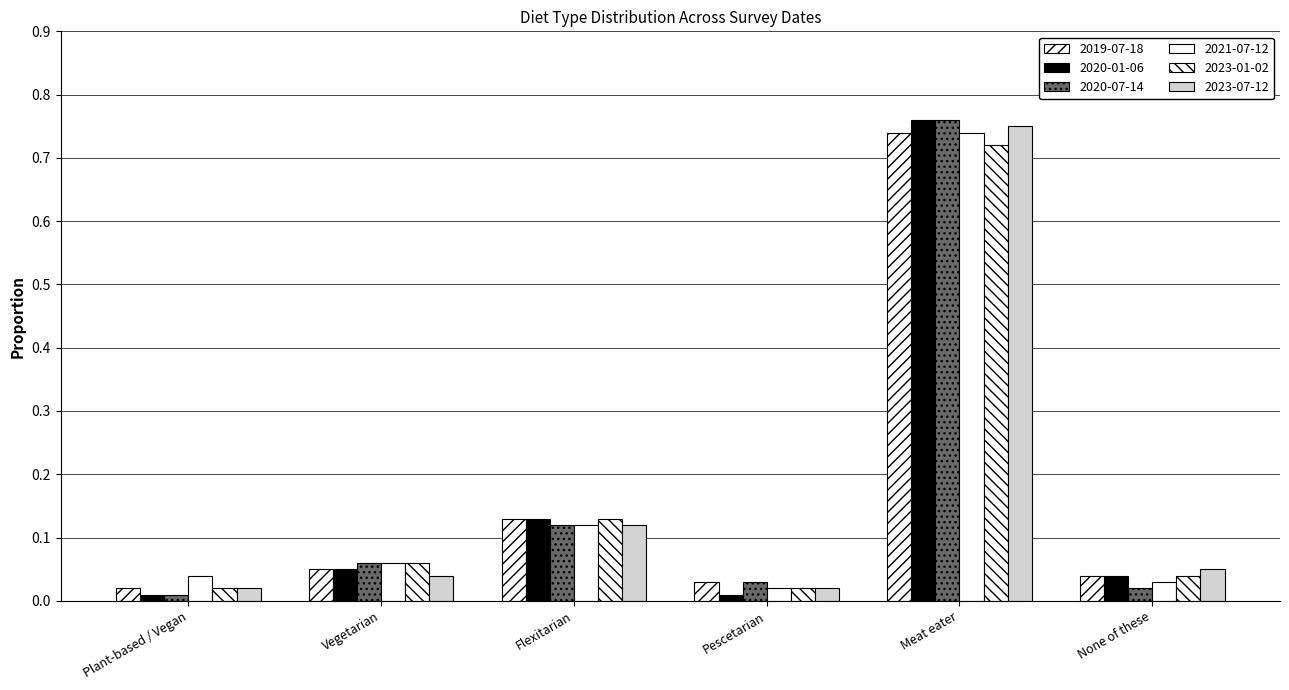

The 2023-07-12 series shows 0.1 at None of these. True or false?

False